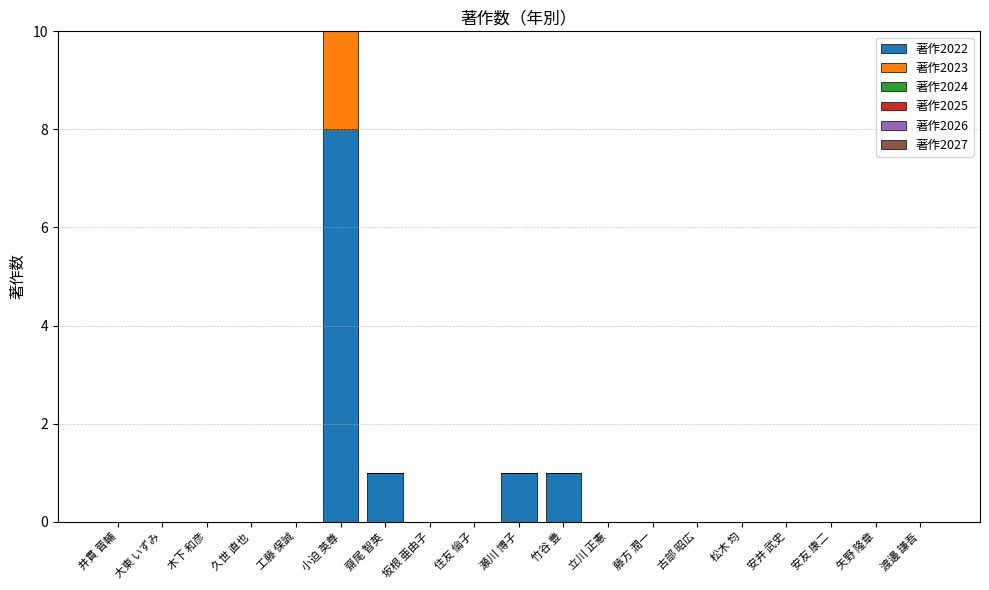

At which label does 著作2022 reach its peak?

小迫 英尊